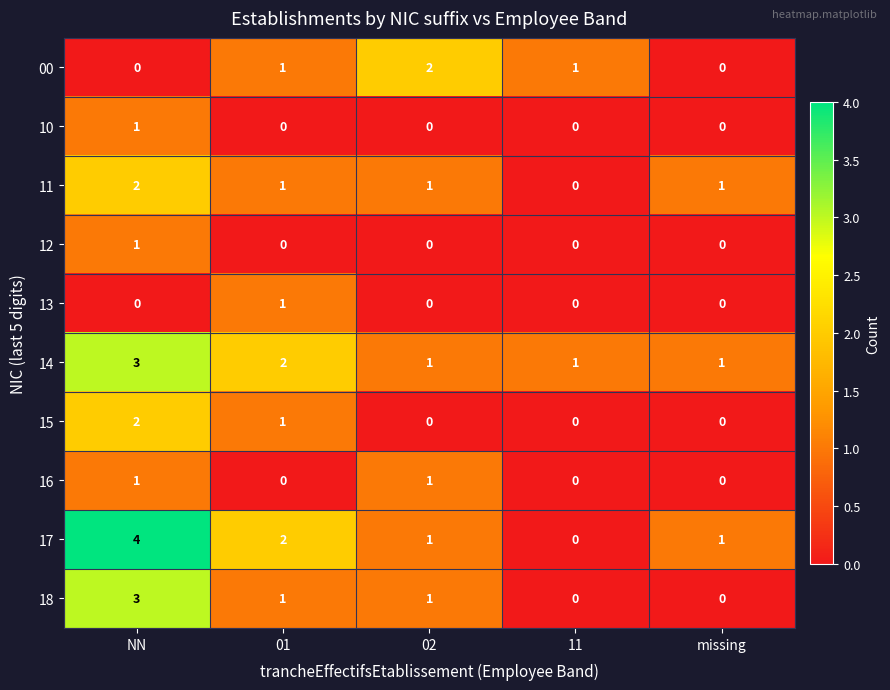

Is it true that 12 equals 0 at missing?

True